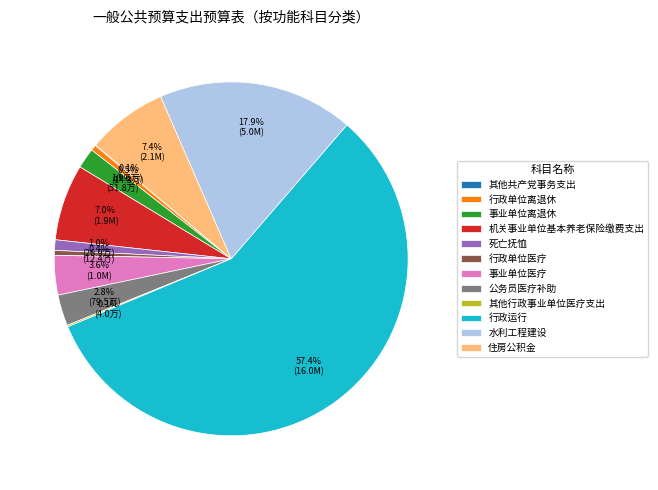

To the nearest percent, what is the combined percentage of 机关事业单位基本养老保险缴费支出 and 行政单位医疗?

7%